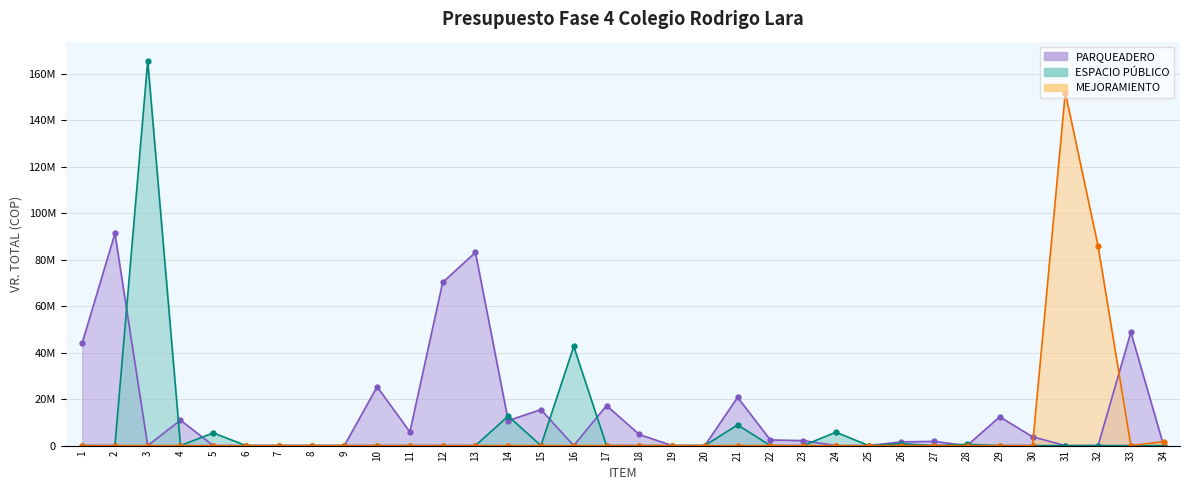

How many times do PARQUEADERO and ESPACIO PUBLICO cross each other?

10